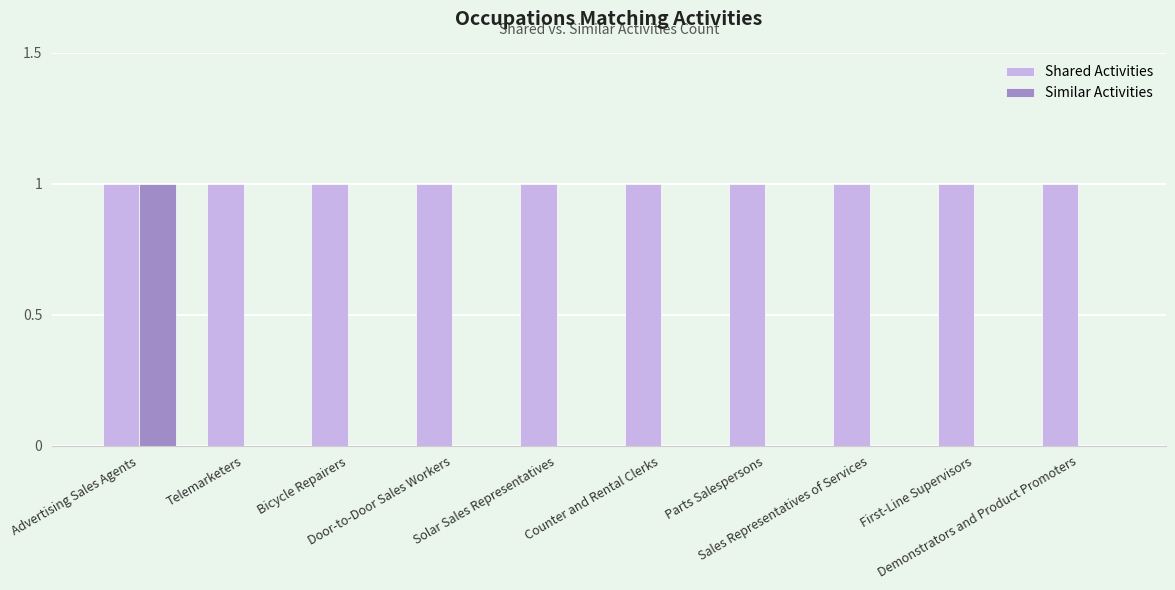

What is the sum of all Shared Activities values?

10